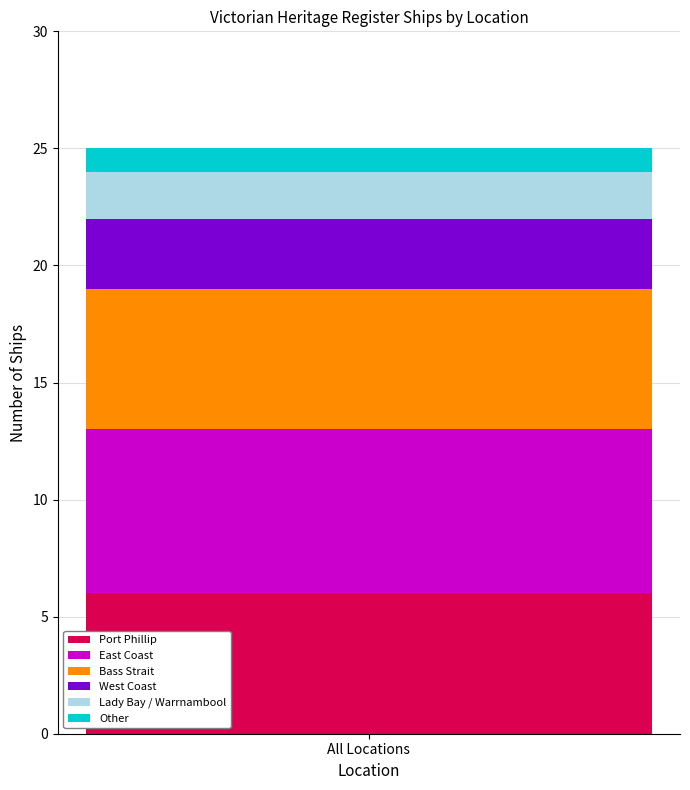

Count the number of categories in the chart.

1